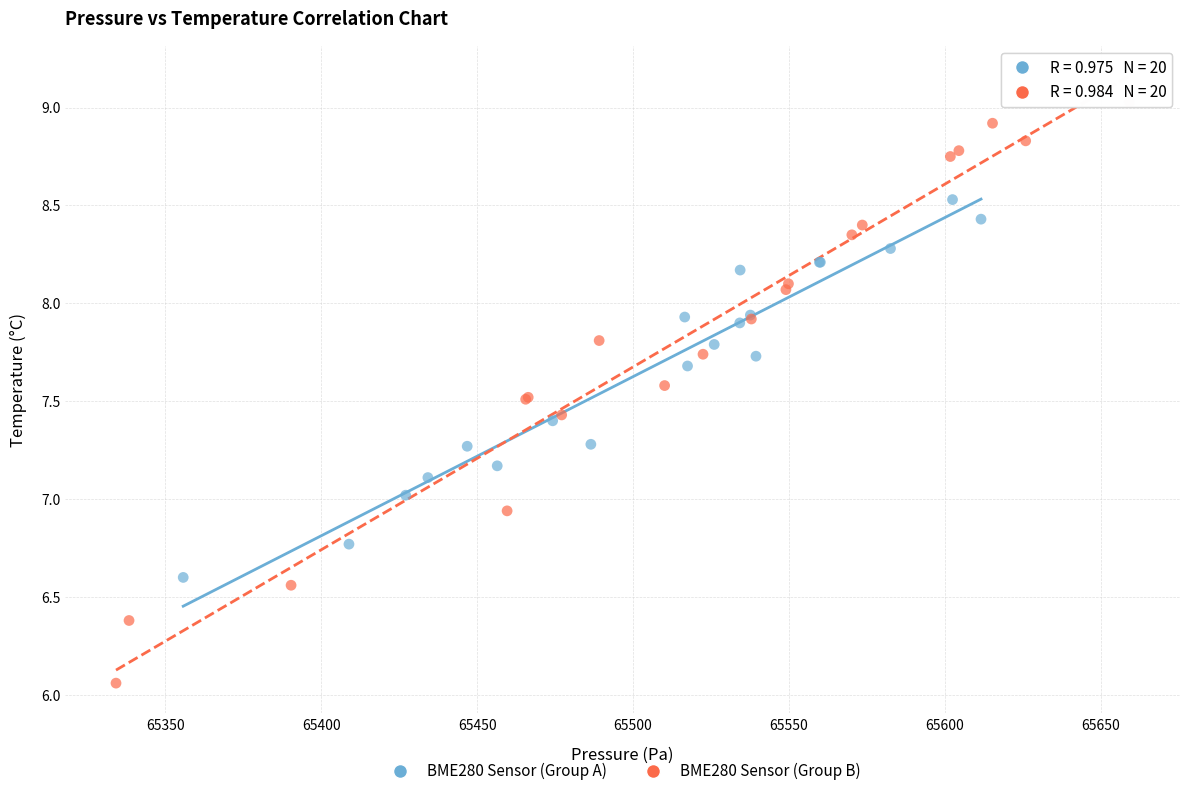

What are all the series names shown in the legend?

BME280 Sensor (Group A), BME280 Sensor (Group B)